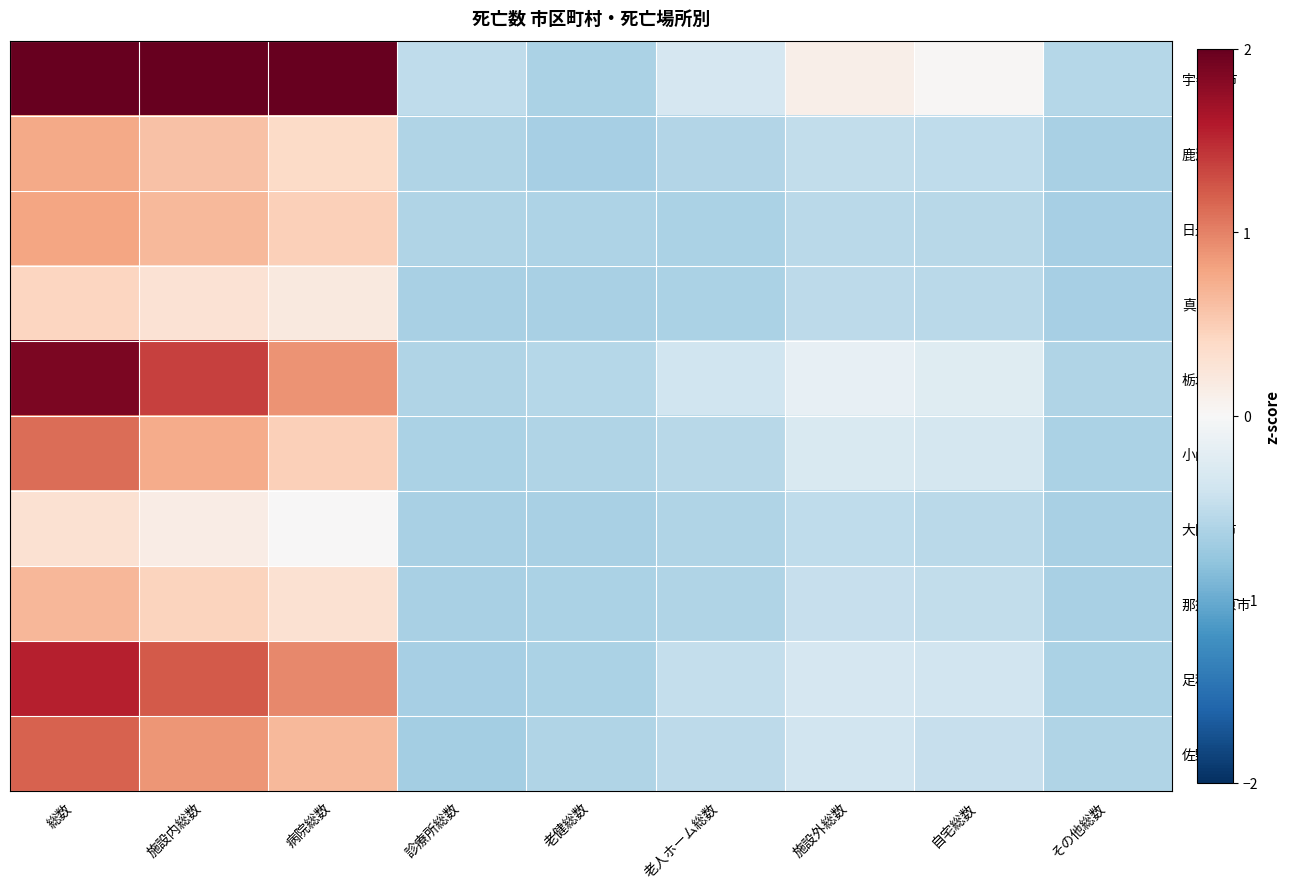

Between 老人ホーム総数 and 施設外総数, which series saw the biggest shift?

宇都宮市